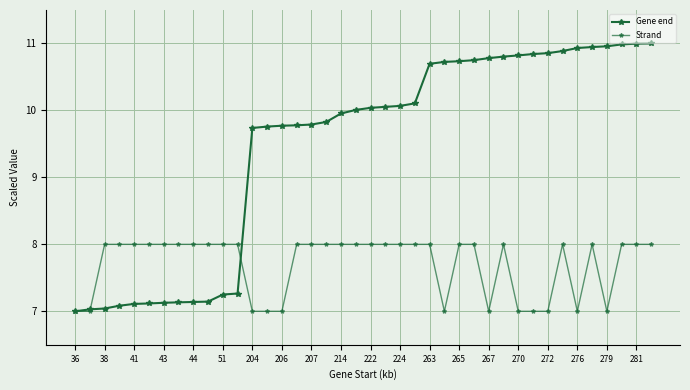

What is the highest value of the Strand series?

8.0